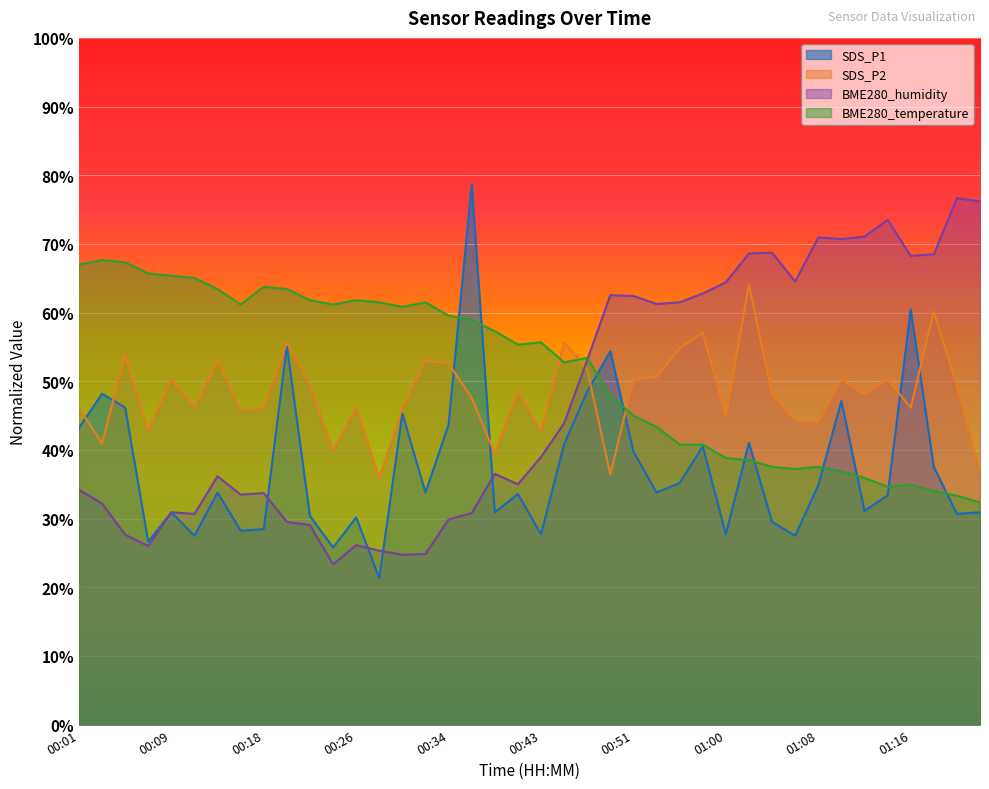

The BME280_temperature series shows 36.9 at 01:10. True or false?

True